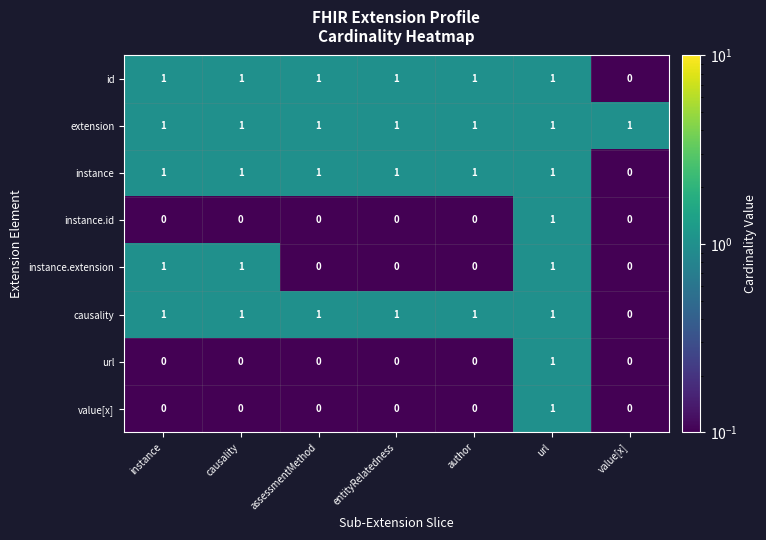

Which series has the largest total across all categories?

extension